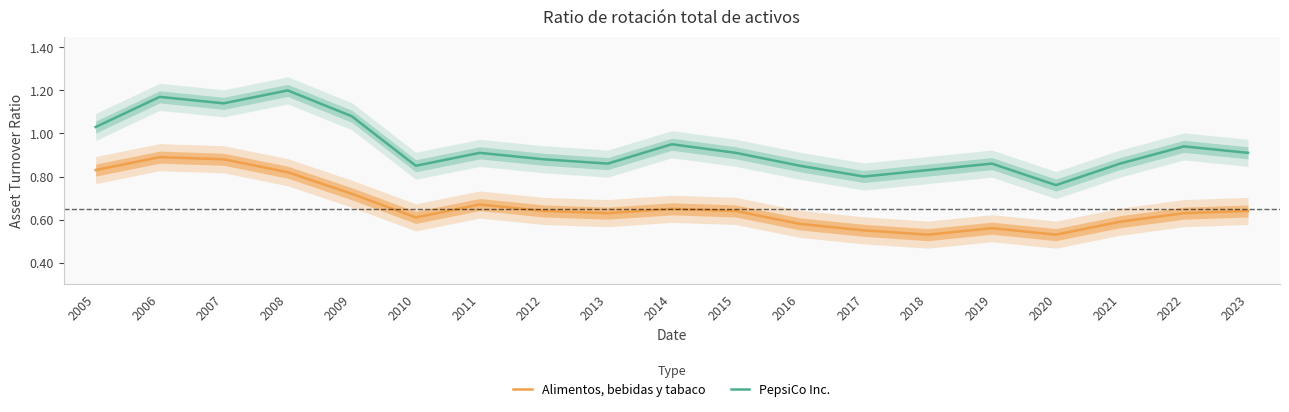

Reading right to left, transcribe all the data shown in this chart.

Alimentos, bebidas y tabaco: 0.6	0.6	0.6	0.5	0.6	0.5	0.6	0.6	0.6	0.7	0.6	0.6	0.7	0.6	0.7	0.8	0.9	0.9	0.8
PepsiCo Inc.: 0.9	0.9	0.9	0.8	0.9	0.8	0.8	0.8	0.9	0.9	0.9	0.9	0.9	0.8	1.1	1.2	1.1	1.2	1.0